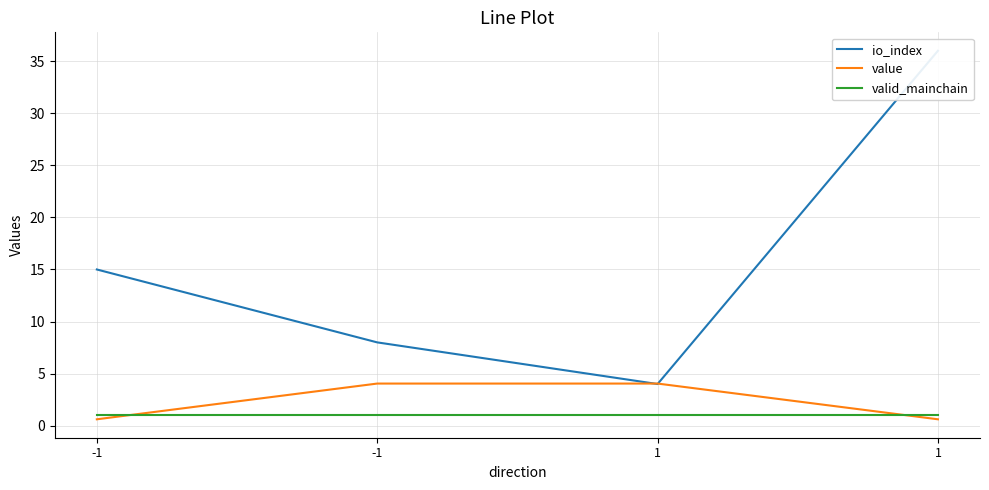

True or false: value has more than 0 points higher than both neighbors.

False